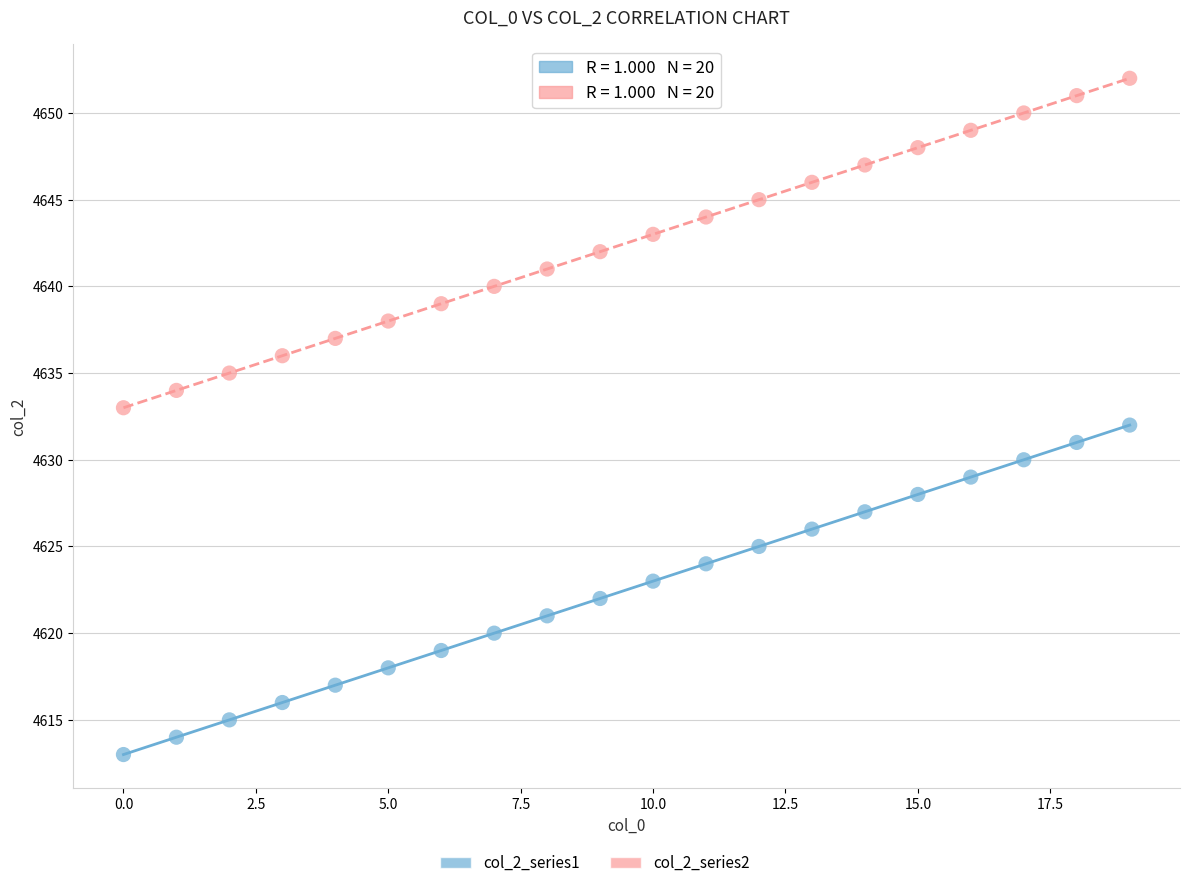

Across all data points, what is the range of Y values (max minus min)?

39